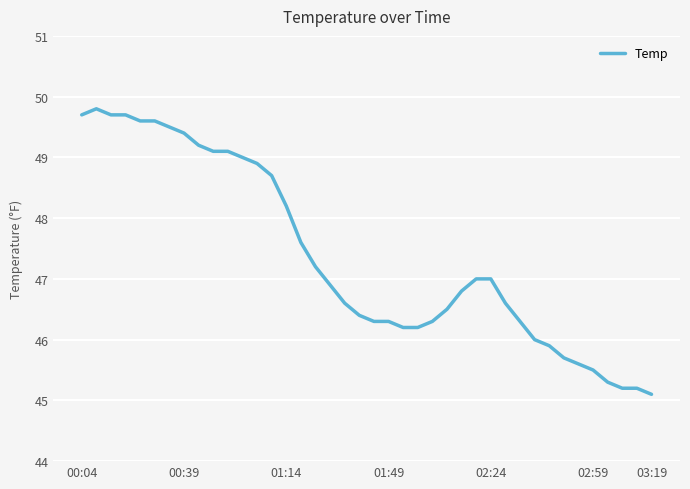

What is the minimum value shown in the chart?

45.1